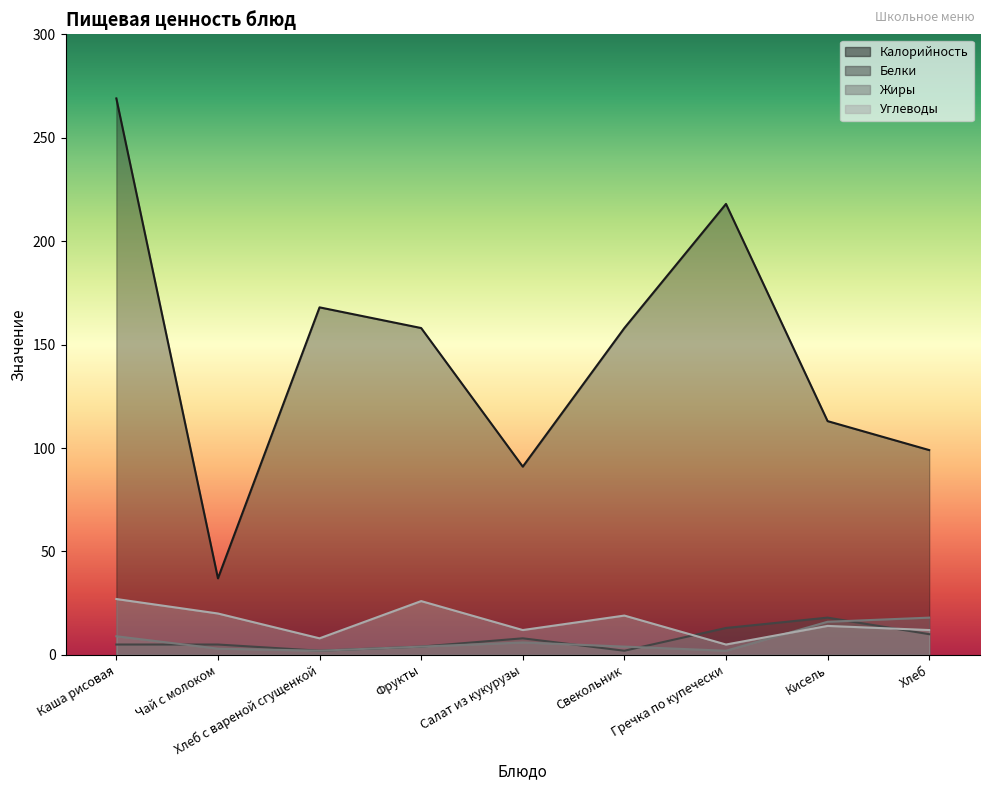

The value of Жиры at Свекольник is 4. True or false?

True